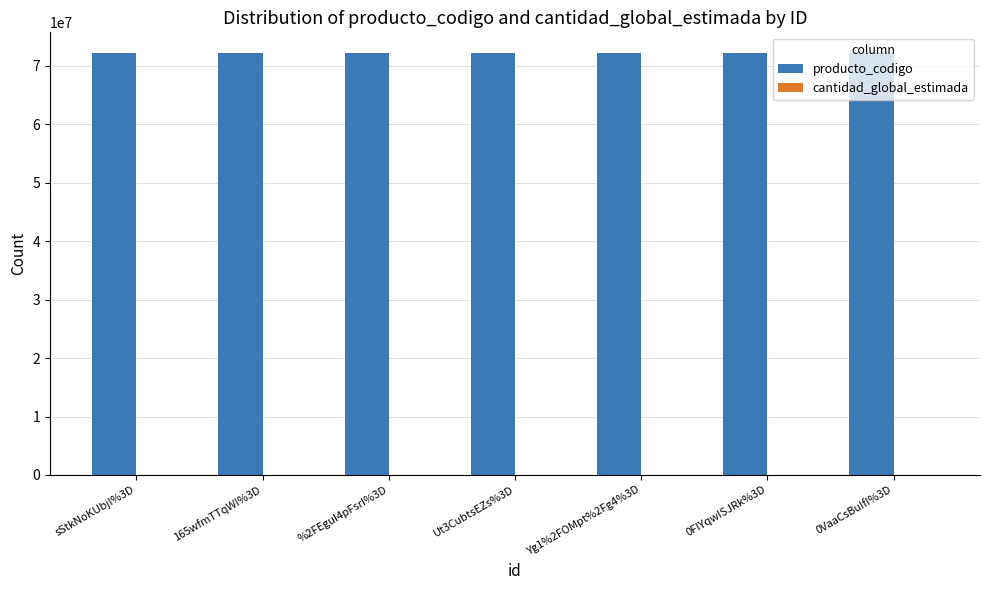

What is the total value across all series at %2FEgul4pFsrI%3D?

72131602